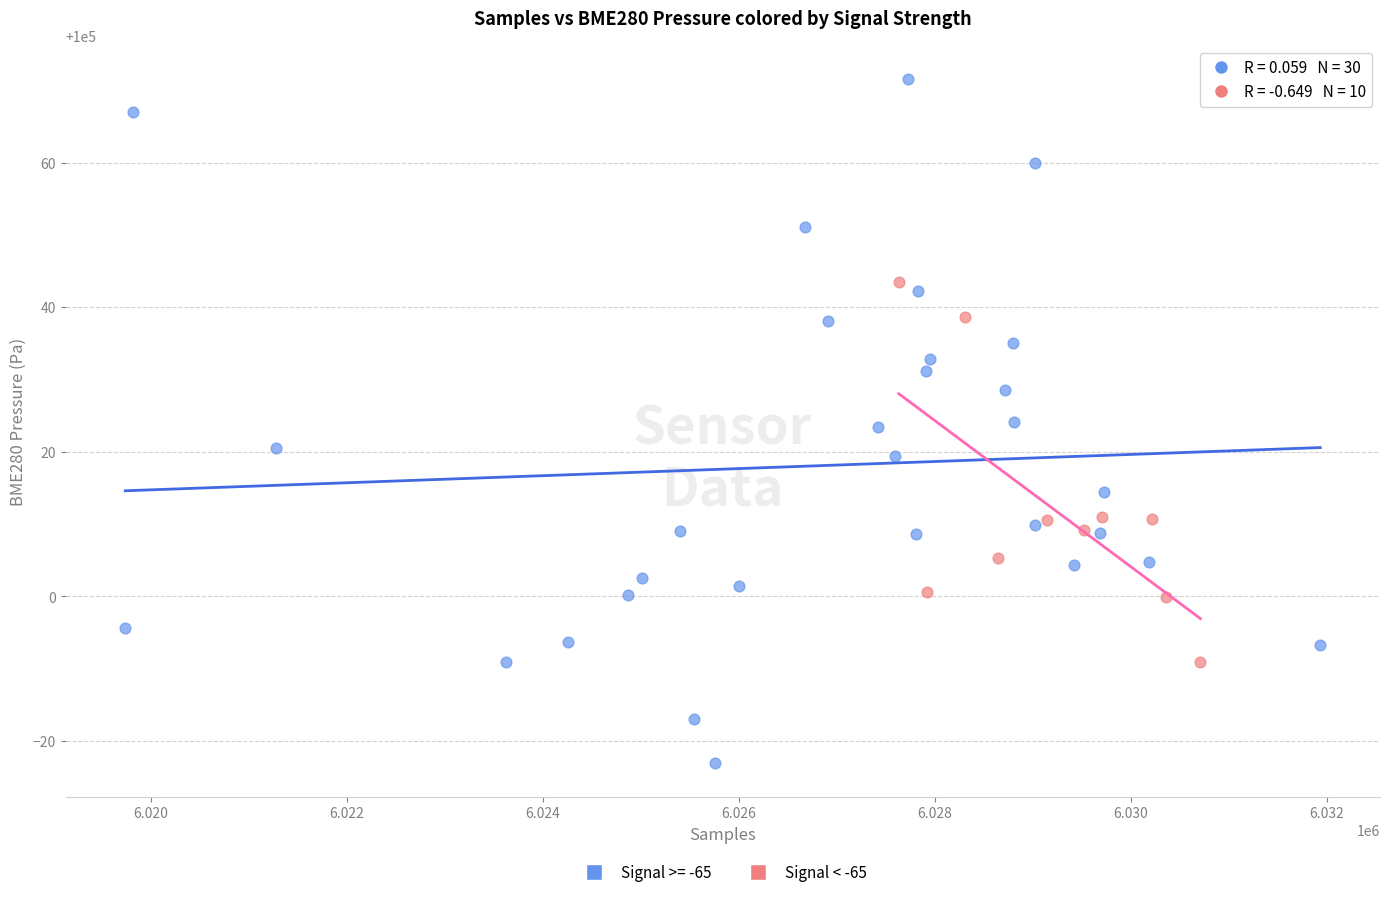

Which series contains the highest Y value?

Signal >= -65